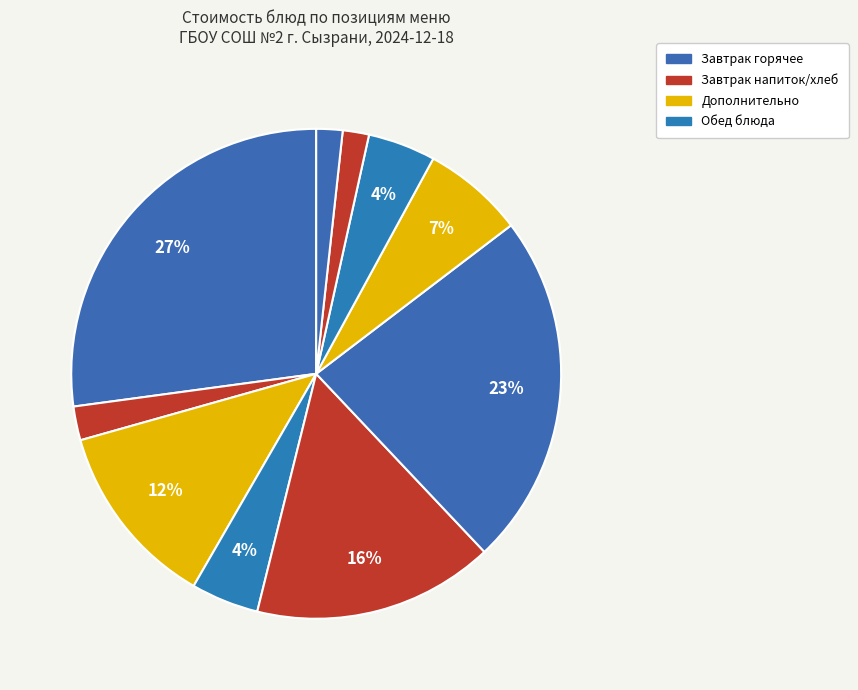

How many segments does this pie chart have?

10